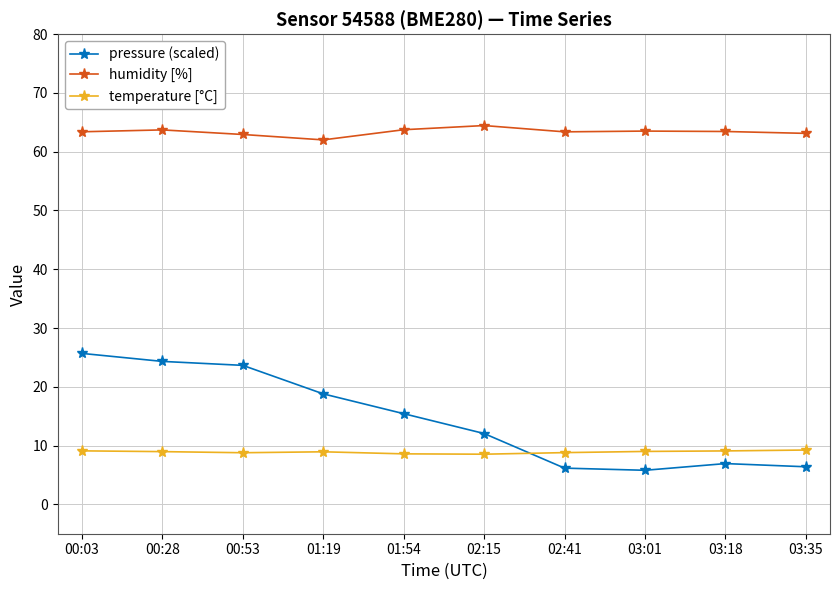

What position from the left is 02:41?

7